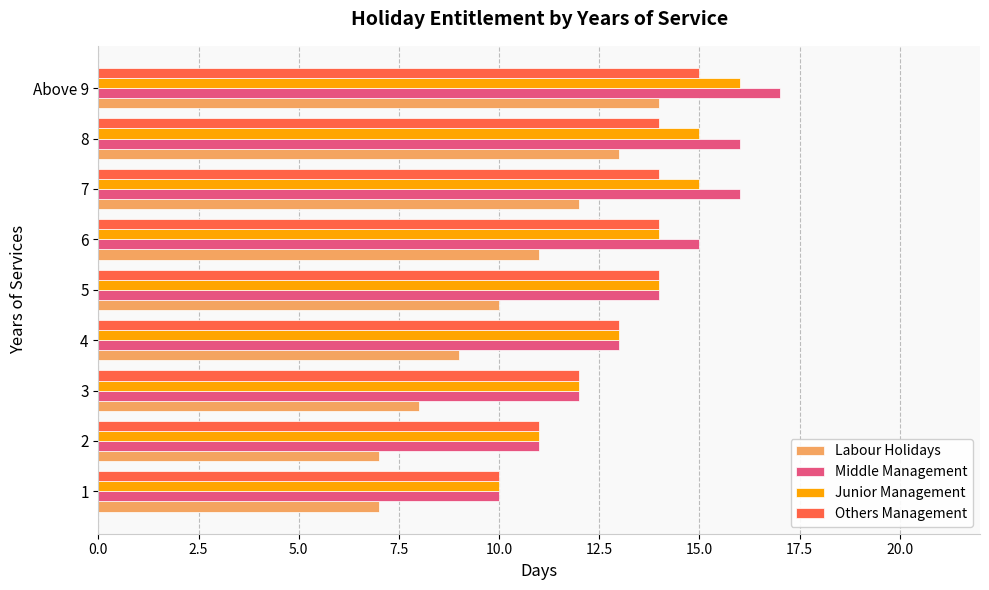

Where is Junior Management nearest to the value 13?

4